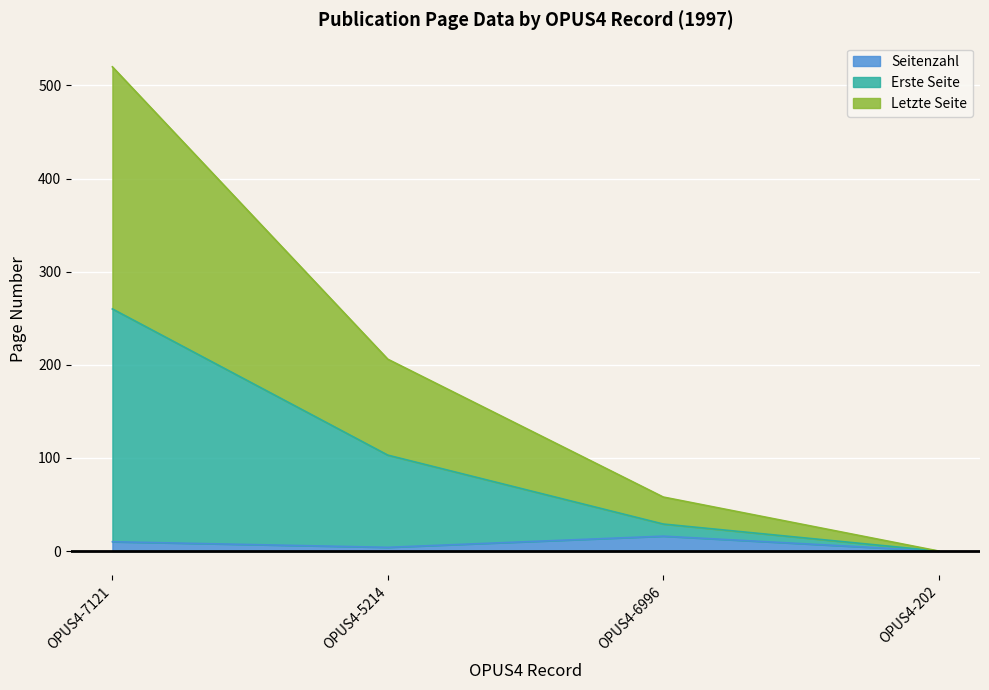

True or false: Erste Seite has more than 1 points higher than both neighbors.

False